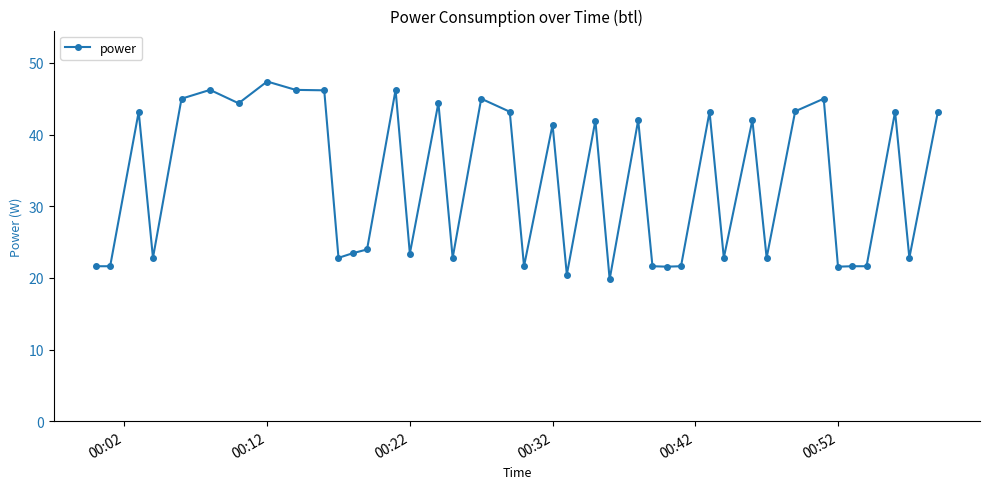

What is the greatest value displayed?

47.4